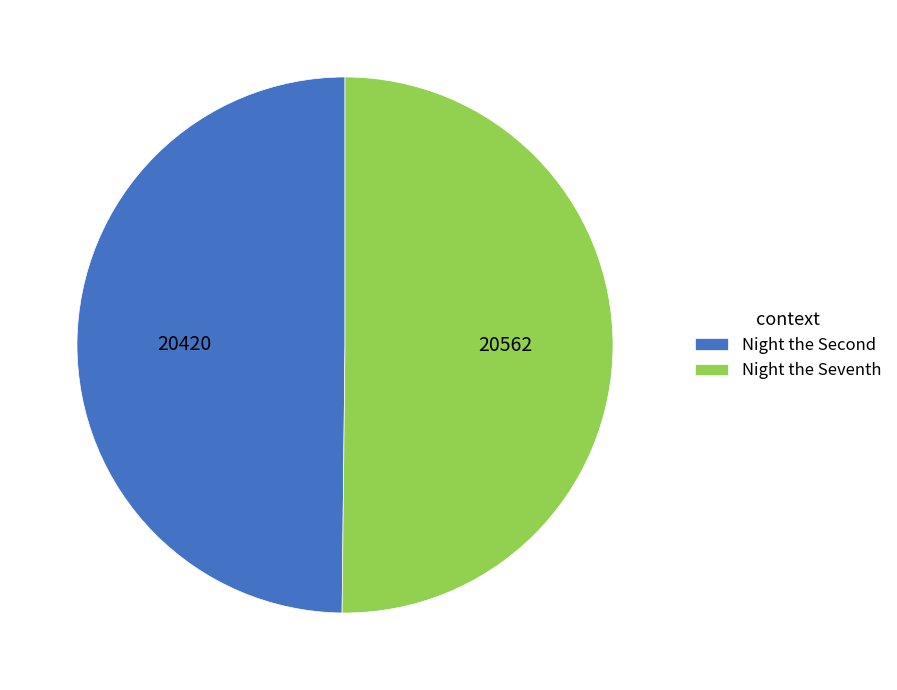

The Night the Seventh slice represents 50% of the pie. True or false?

True